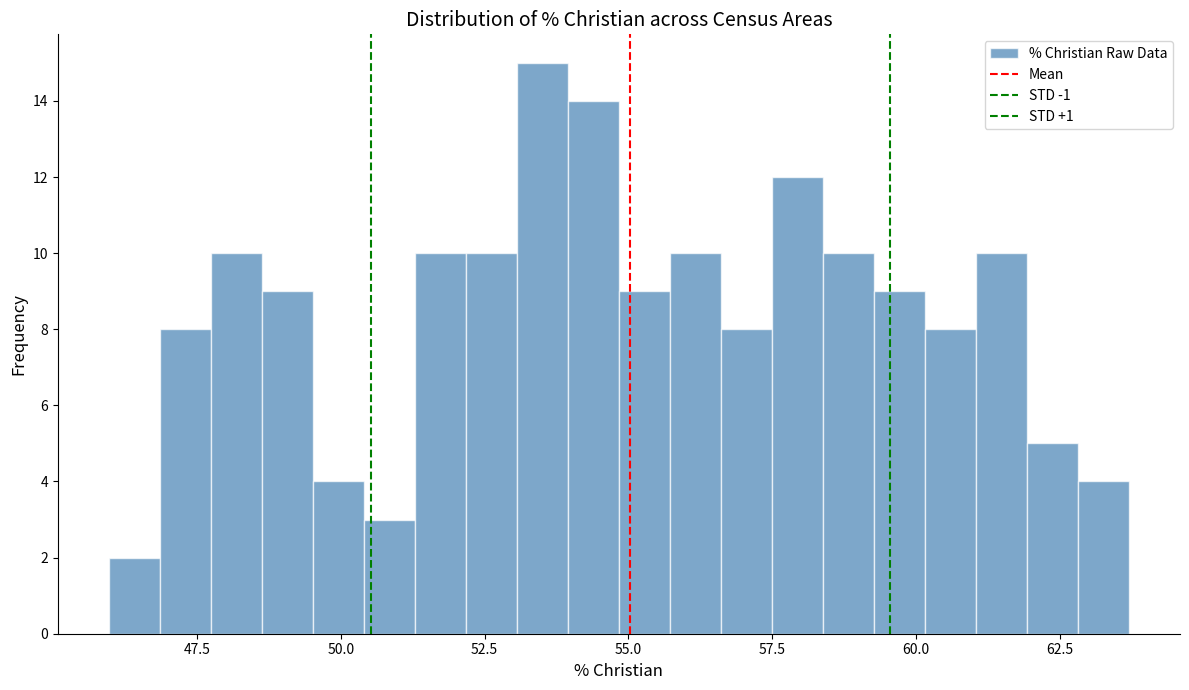

Read against the x-axis, roughly where is the centre of the tallest bar?

53.5